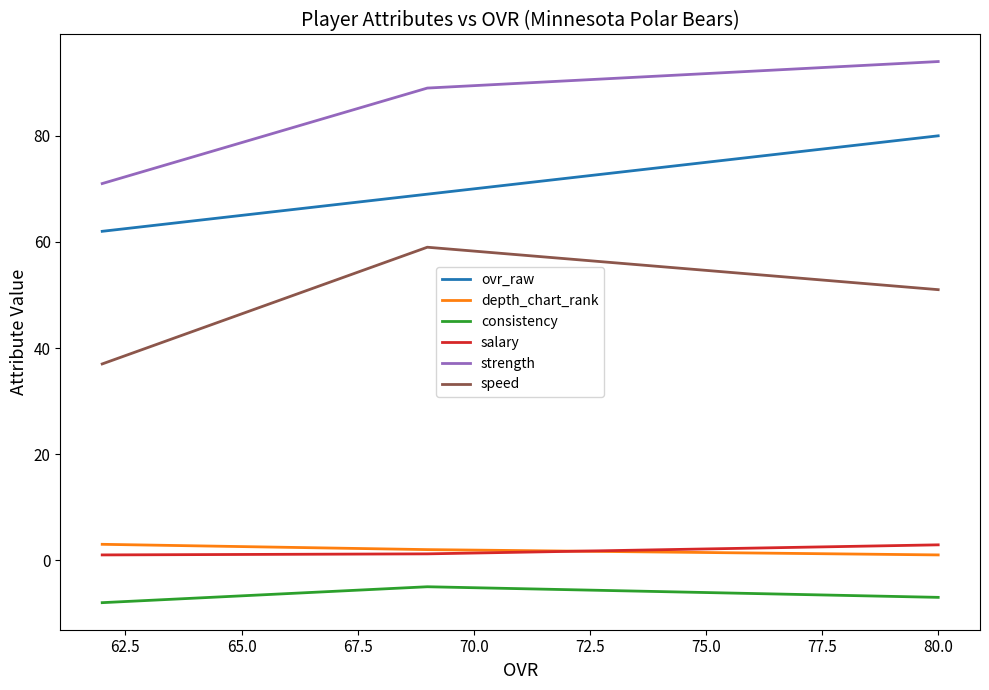

What is the difference between the maximum and minimum values in the speed series?

22.0